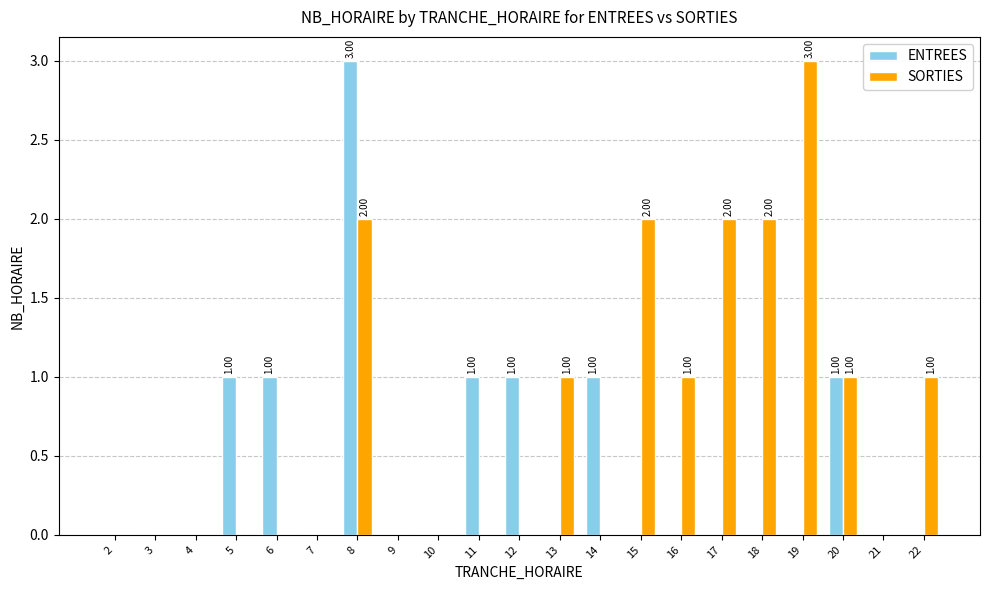

Which series has the largest total across all categories?

SORTIES